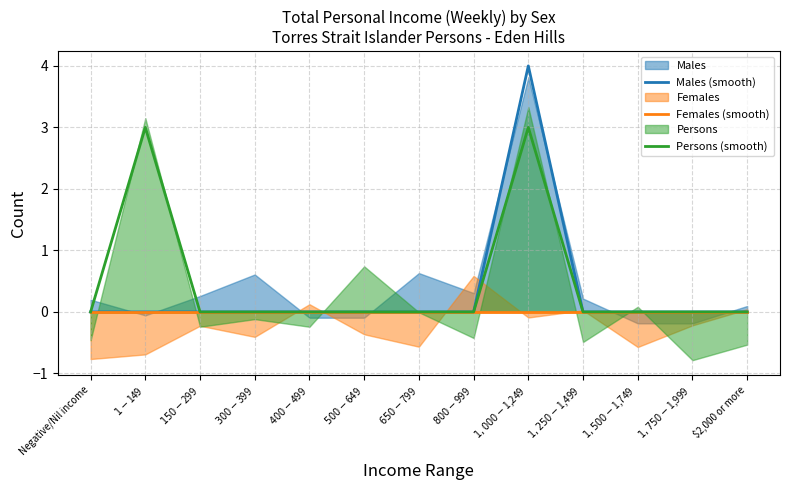

At how many categories does at least one series exceed 2?

2